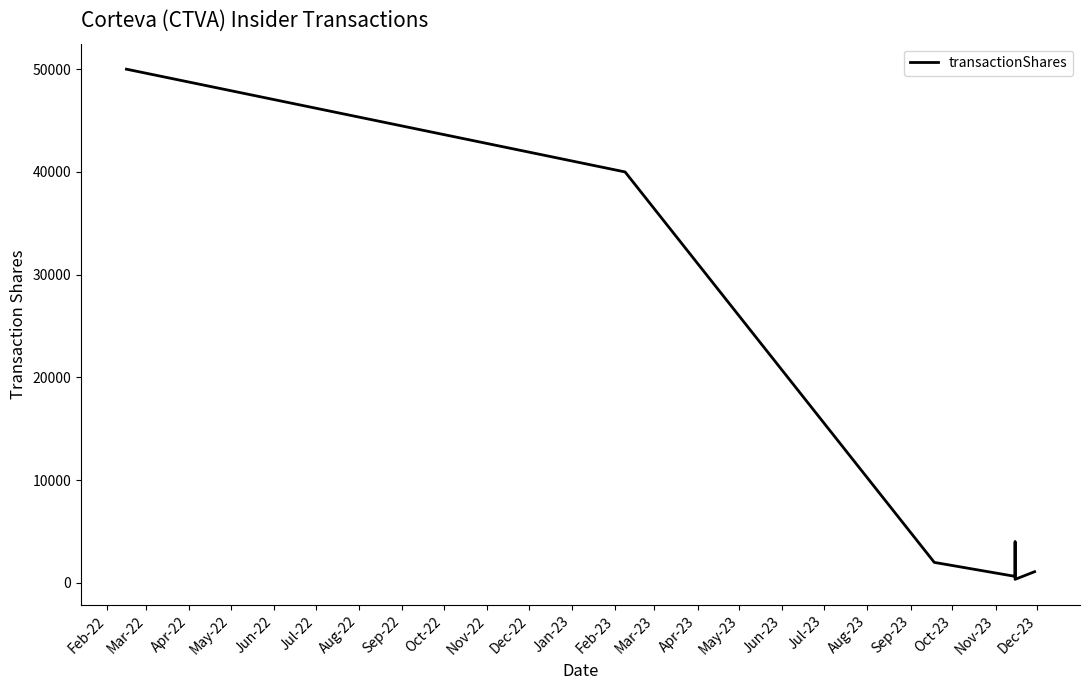

What is the value of the 1st point from the left?

50000